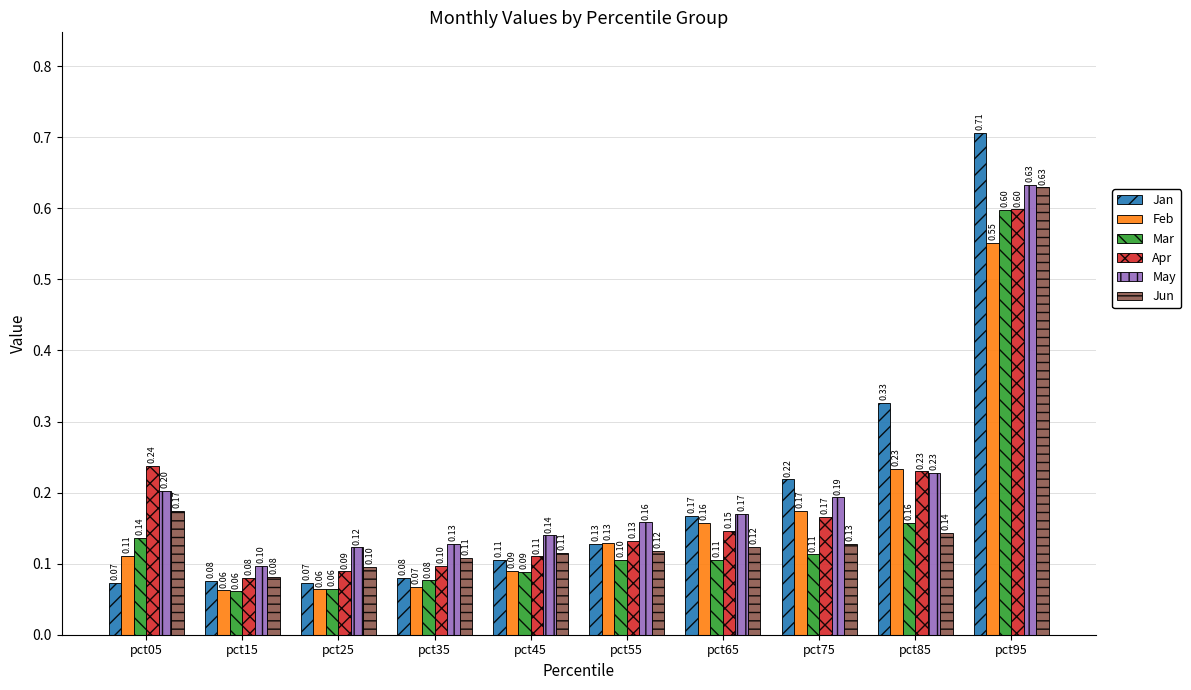

Which series has the largest range (max minus min)?

Jan